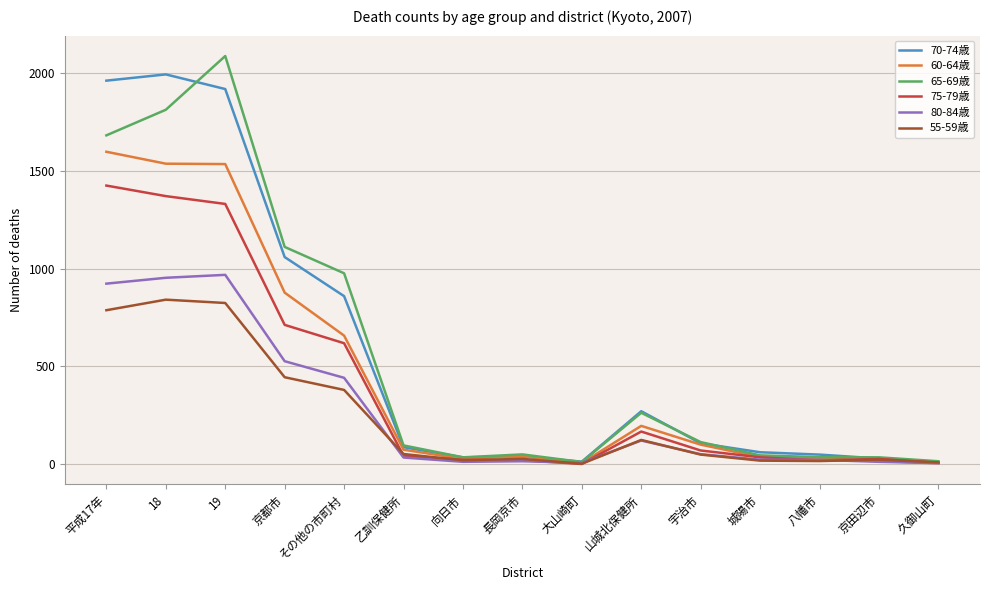

What is the difference between the highest and lowest values at 長岡京市?

35